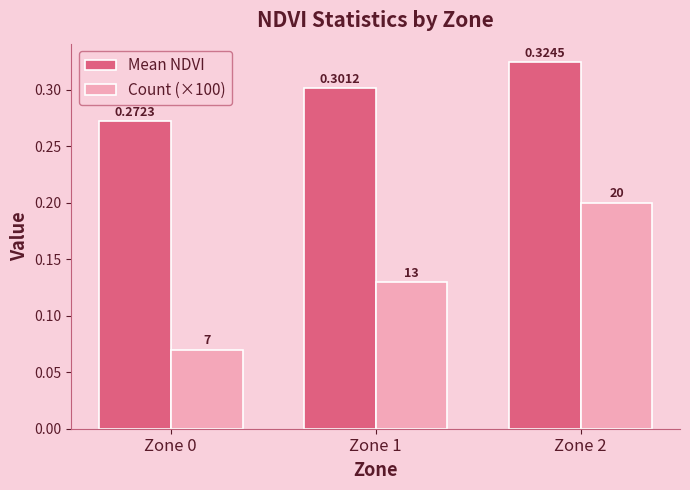

Rank the series by their maximum value, from highest to lowest.

Mean NDVI, Count (×100)